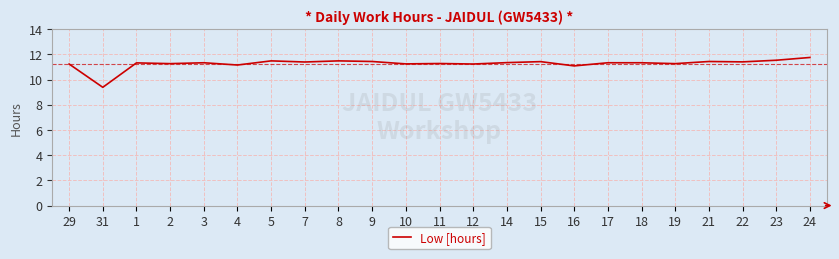

What is the ratio of the value at 21 to the value at 15?

1.0